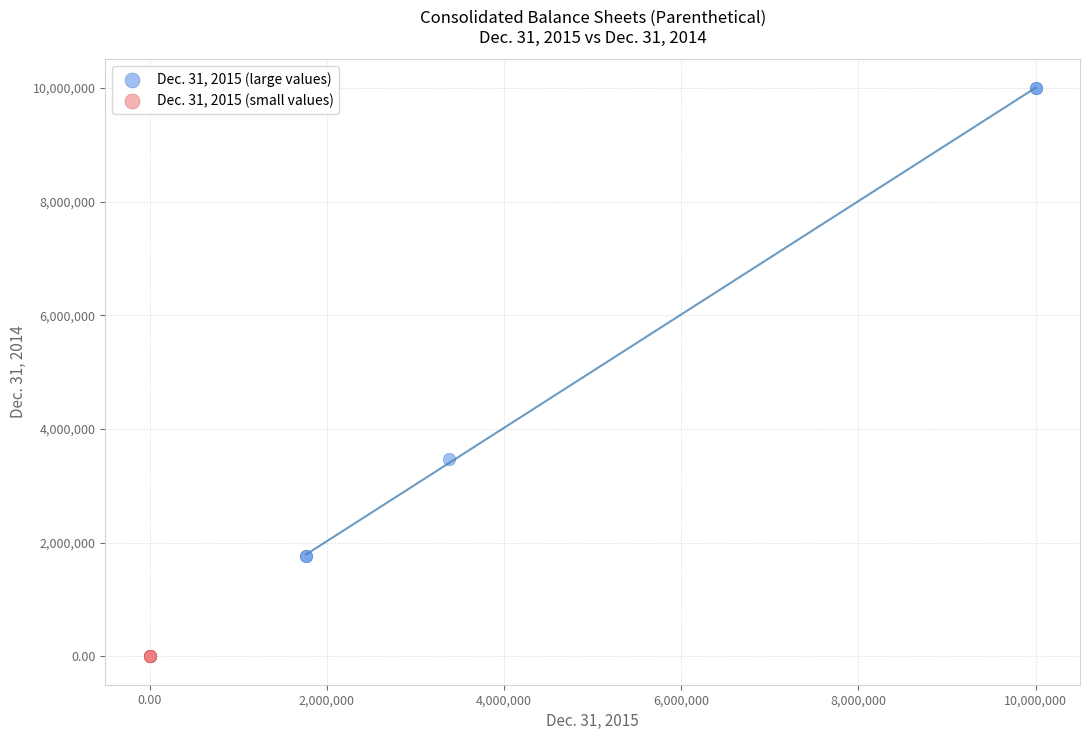

Which series contains the highest Y value?

Dec. 31, 2015 (large values)